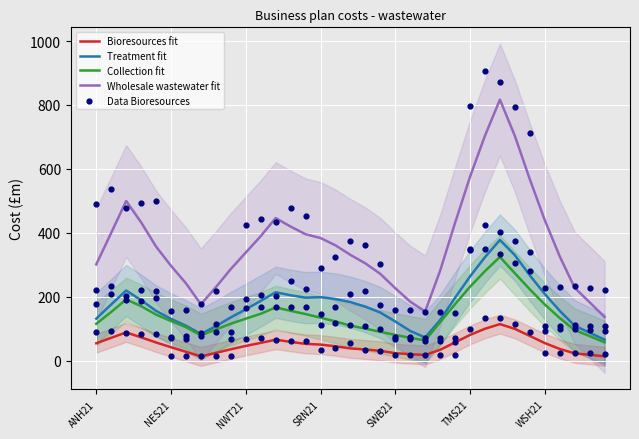

The value of Wholesale wastewater fit at TMS21 is 401.8. True or false?

False